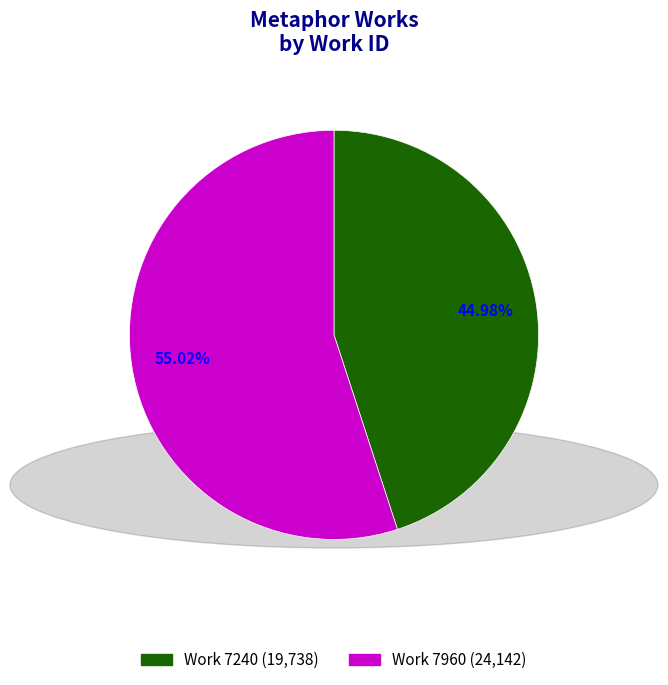

Which slice is the smallest?

7240